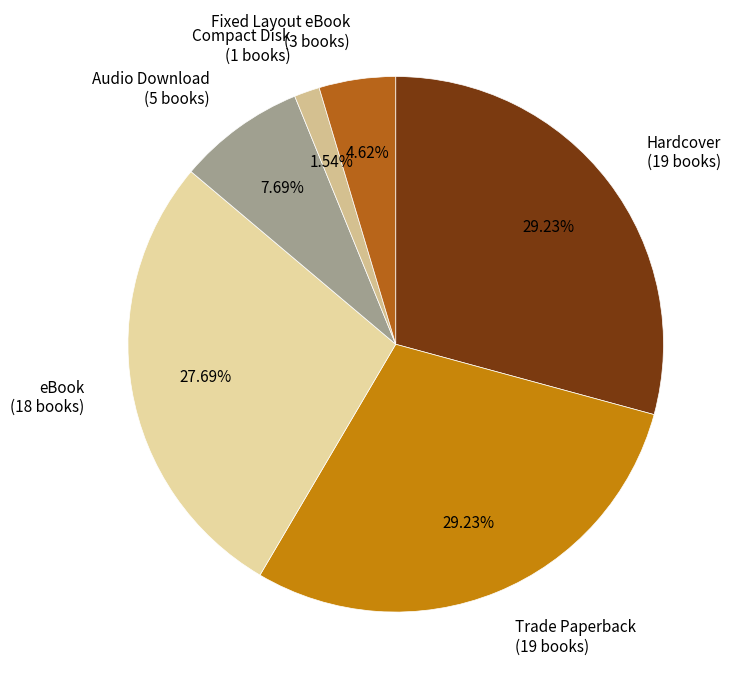

Approximately how many times larger is the value at Audio Download compared to Compact Disk?

5.0